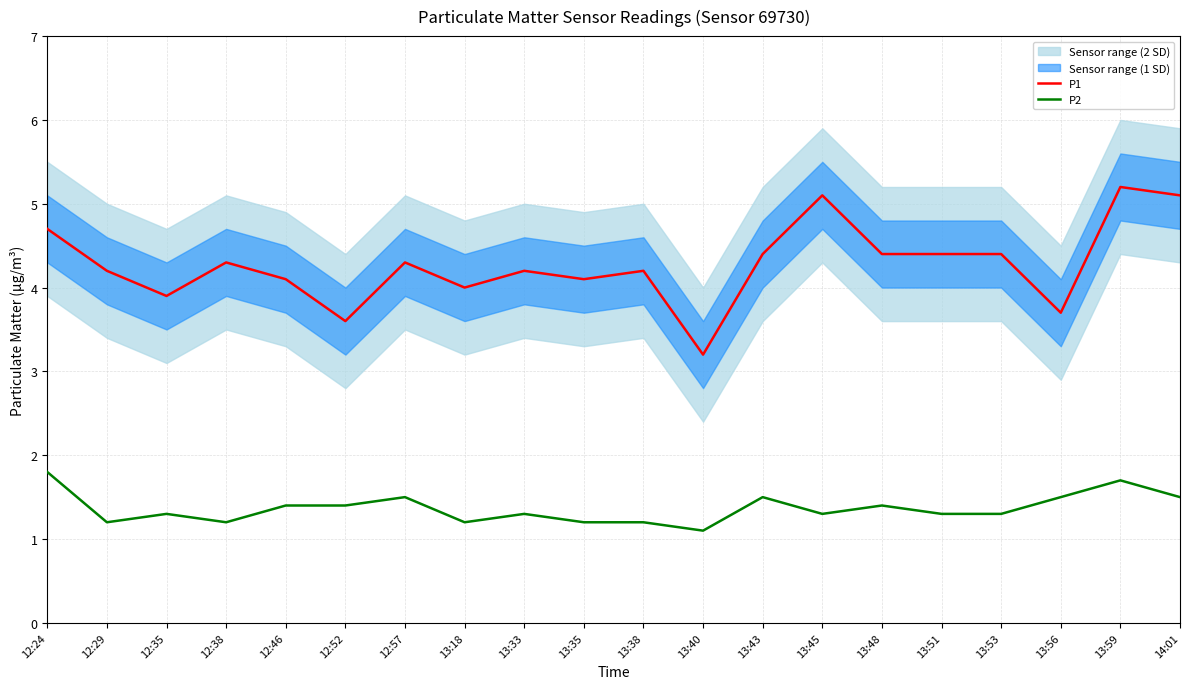

True or false: P2 has a value of 2.0 at 12:29.

False